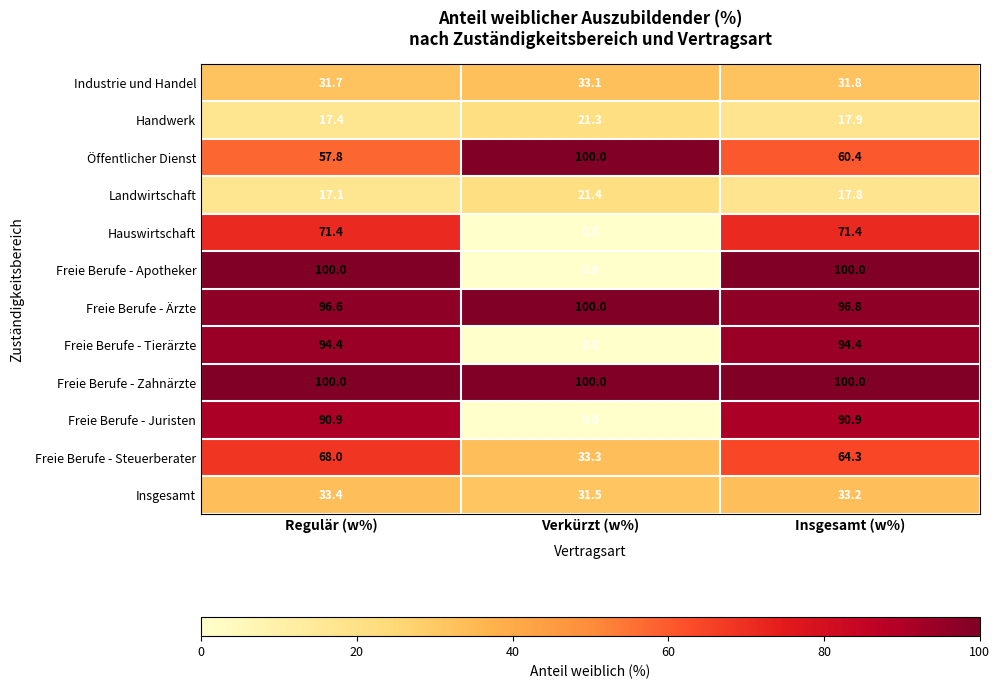

Where does the Freie Berufe - Juristen series first go above 90?

Regulär (w%)